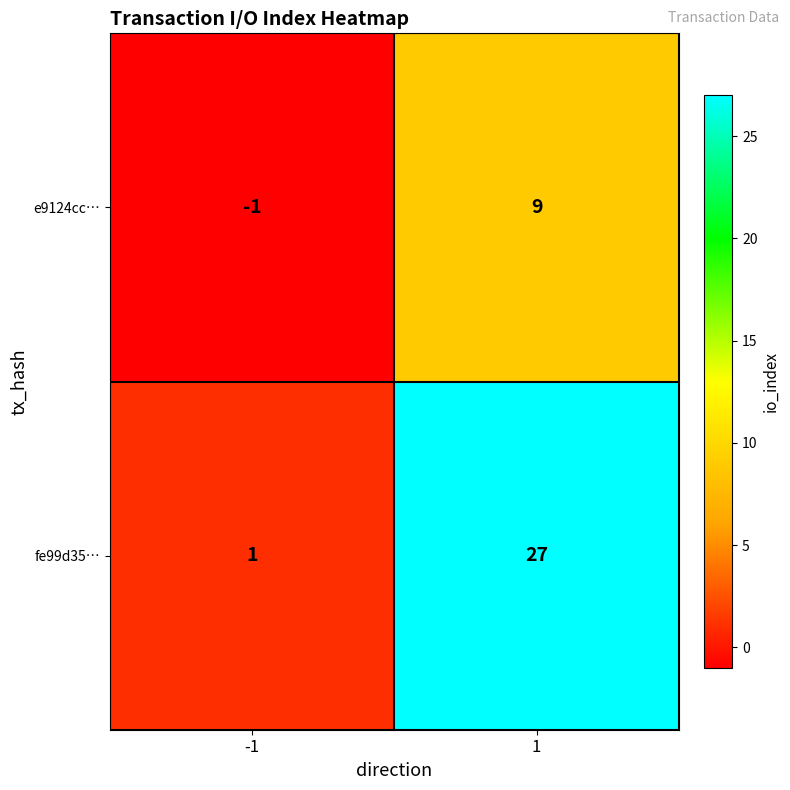

Which category has the lowest value across all series?

-1